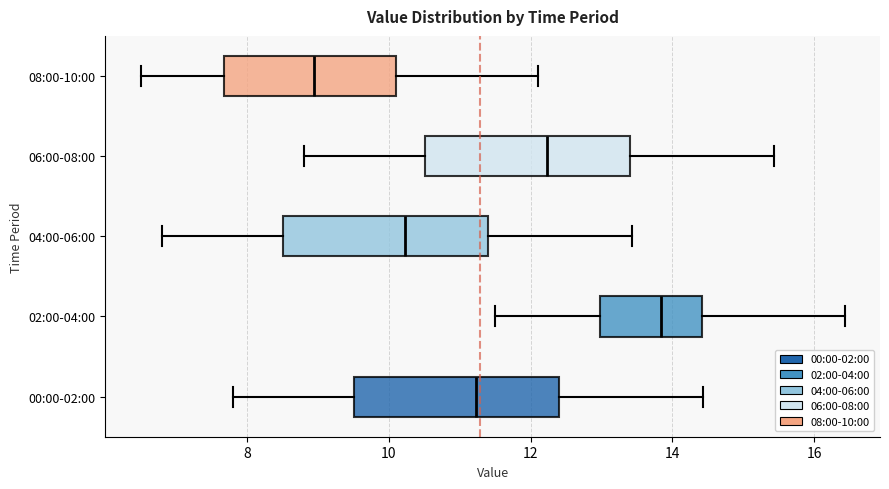

Which box has the furthest to the right median line?

02:00-04:00